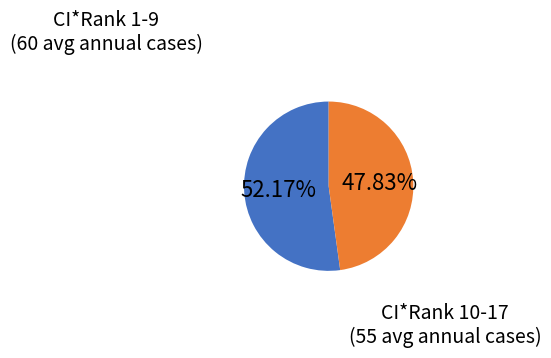

Does any single category account for the majority?

Yes